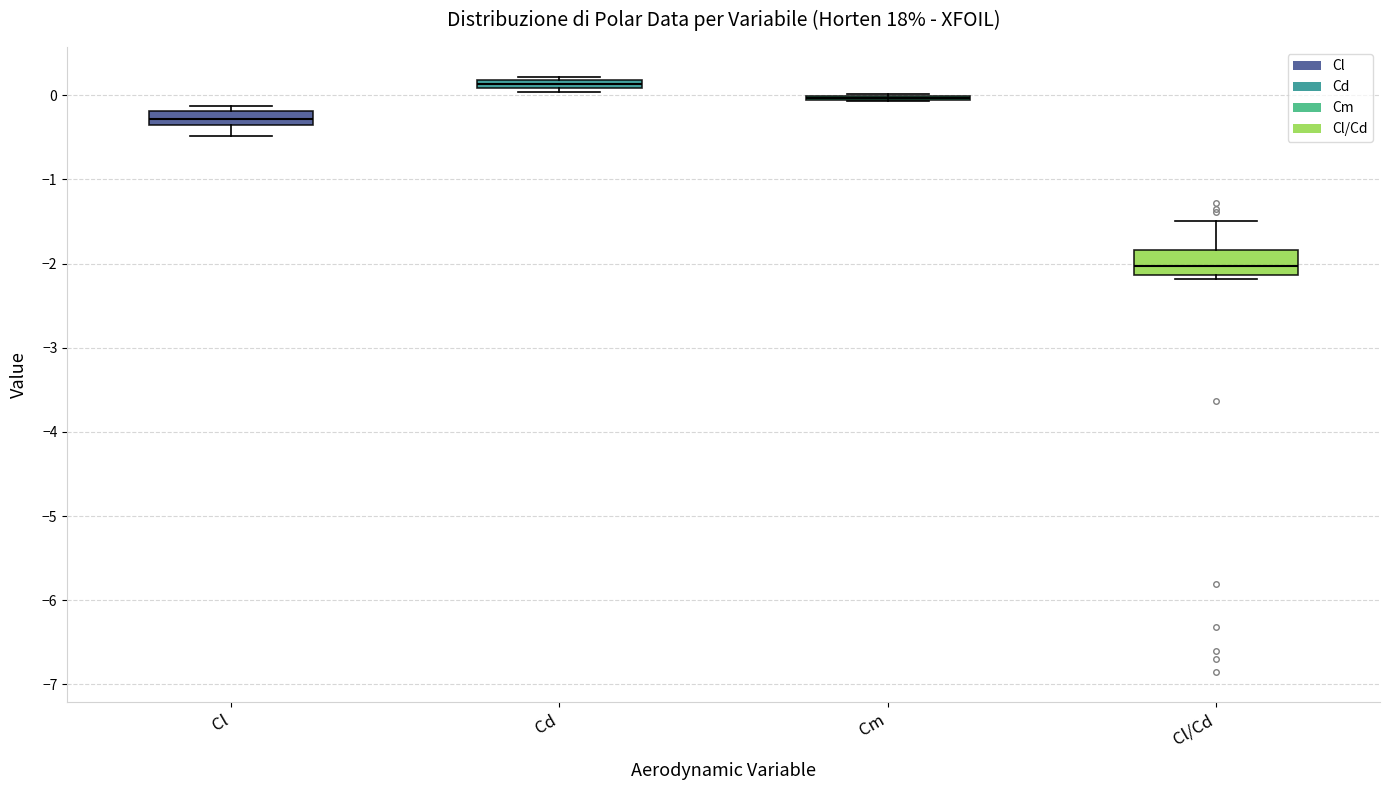

Where does the lower whisker of the box for Cl end on the y-axis? The values are not printed on the chart, so give them approximately, as read against the axis.

-0.5